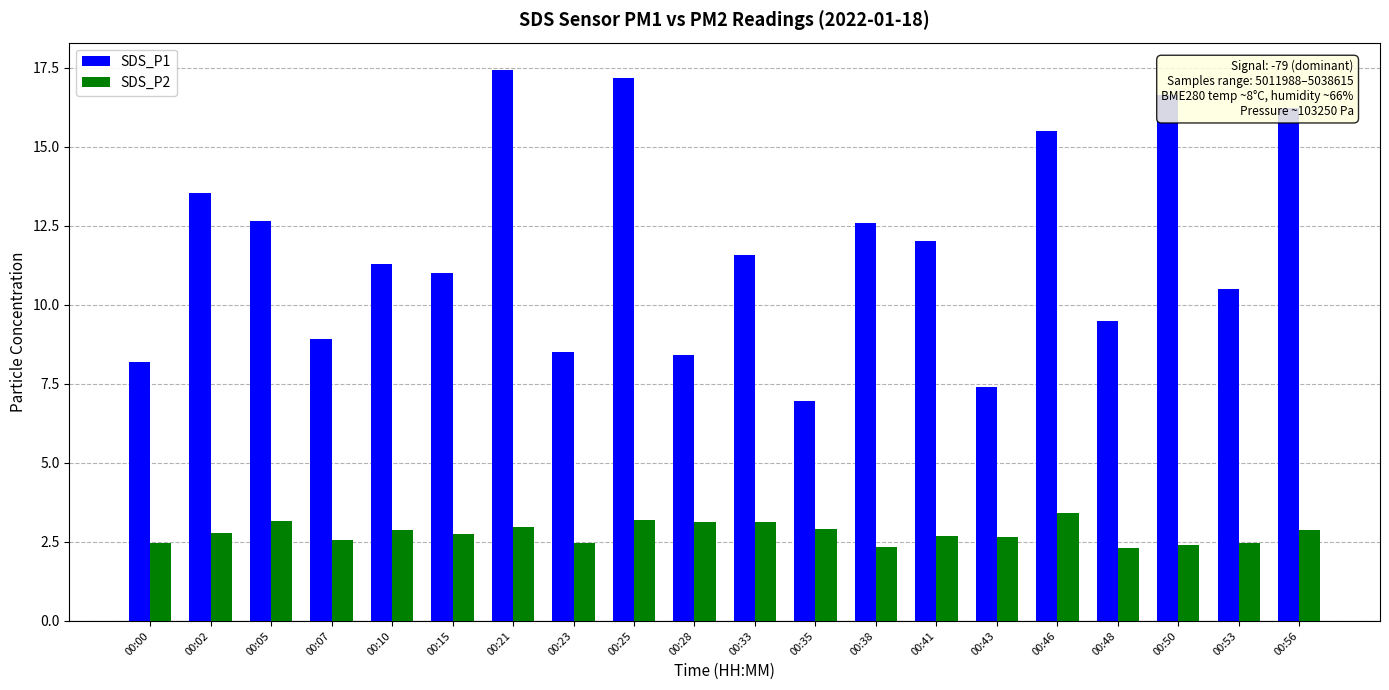

What is the total value across all series at 00:43?

10.1